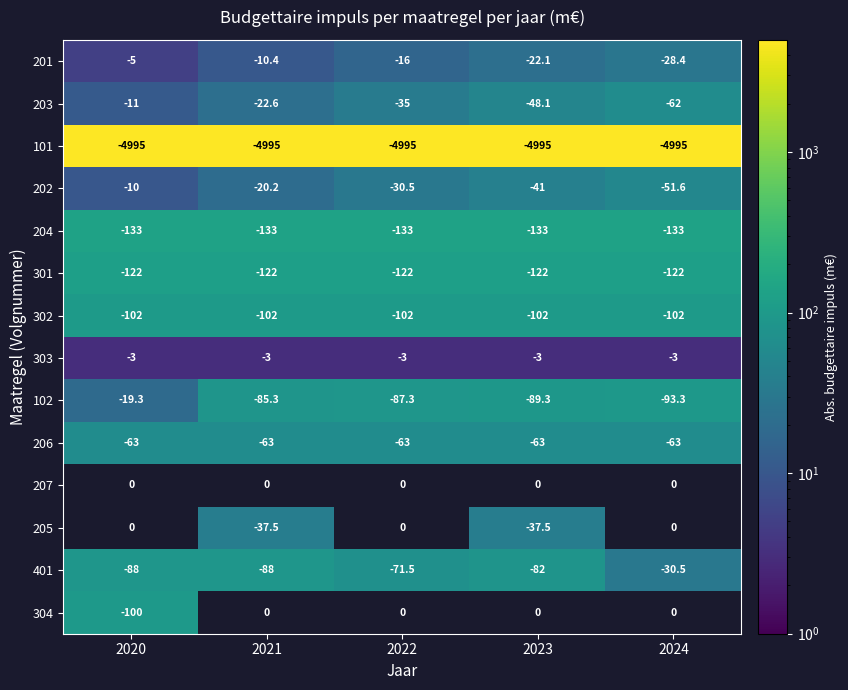

Which category has the highest value across all series?

2020